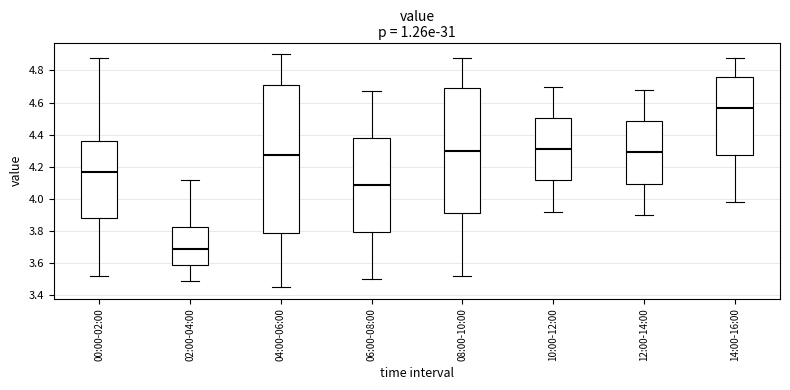

Which box has the lowest median line?

02:00-04:00